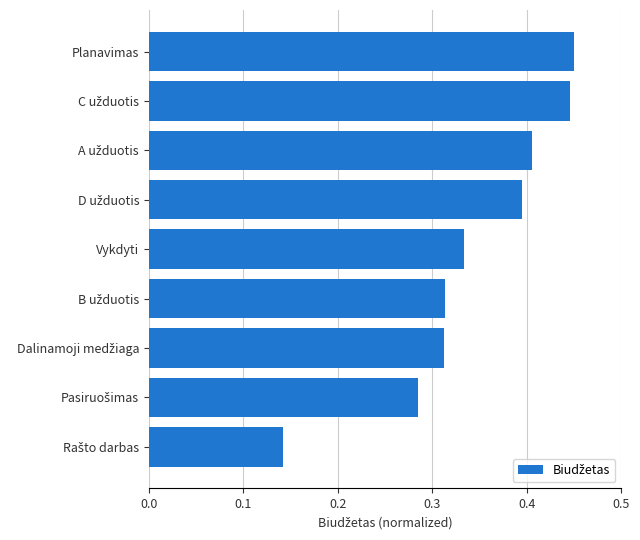

What is the sum of all values?

3.1